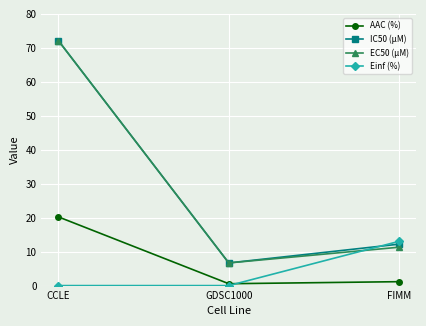

List the labels in order of IC50 (µM) value, smallest first.

GDSC1000, FIMM, CCLE